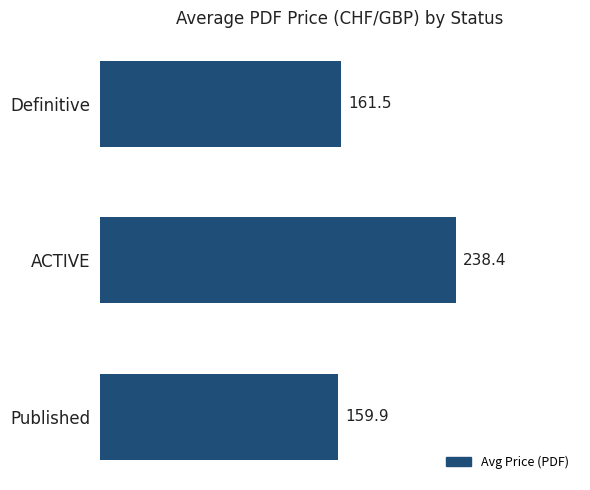

Between ACTIVE and Definitive, which is larger?

ACTIVE